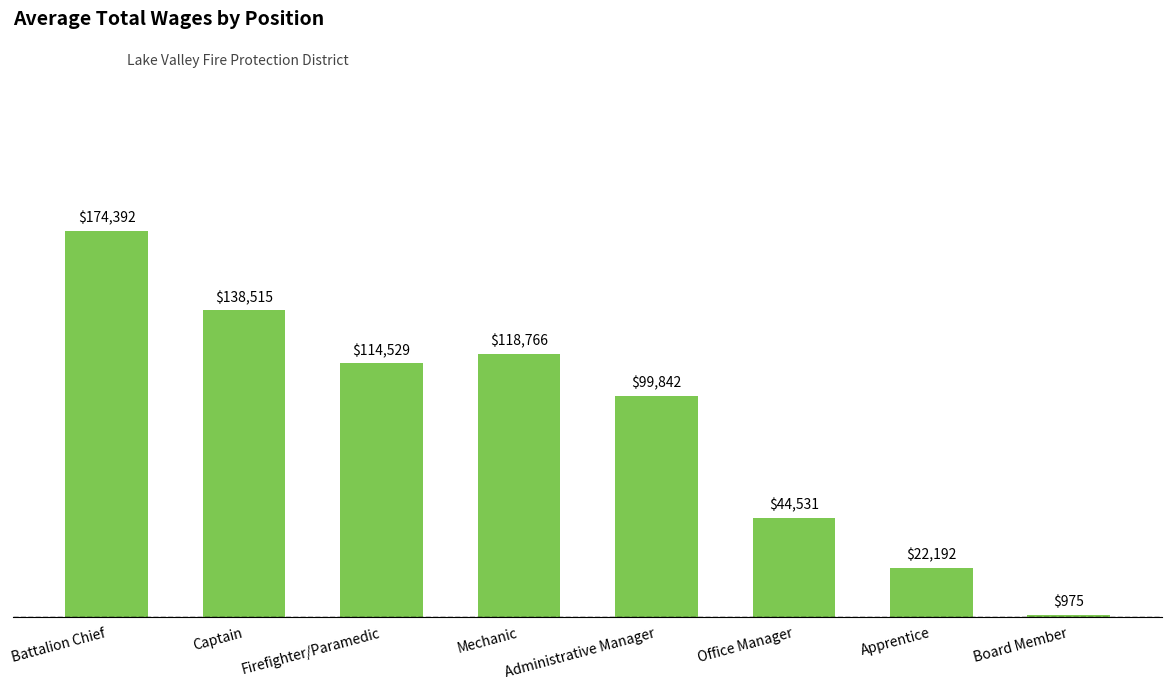

What is the change in value from Battalion Chief to Mechanic?

-55626.2